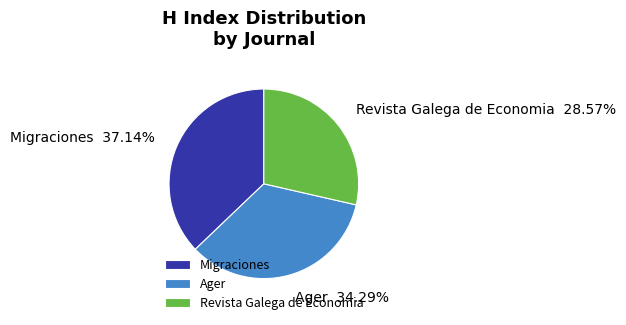

Rank the categories by value from lowest to highest.

Revista Galega de Economia, Ager, Migraciones